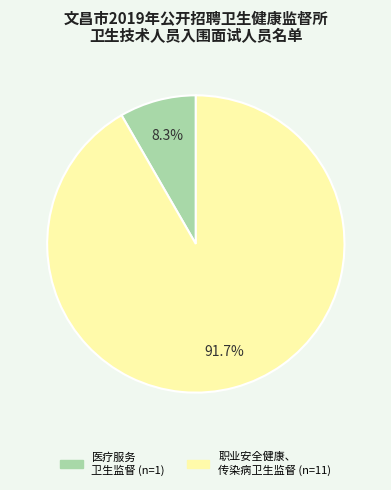

Is there a majority slice in this chart?

Yes